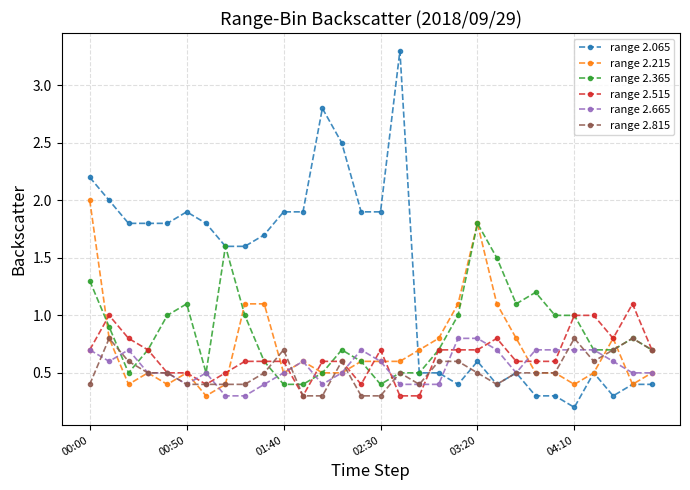

True or false: range 2.665 has more than 2 interior local peaks.

True